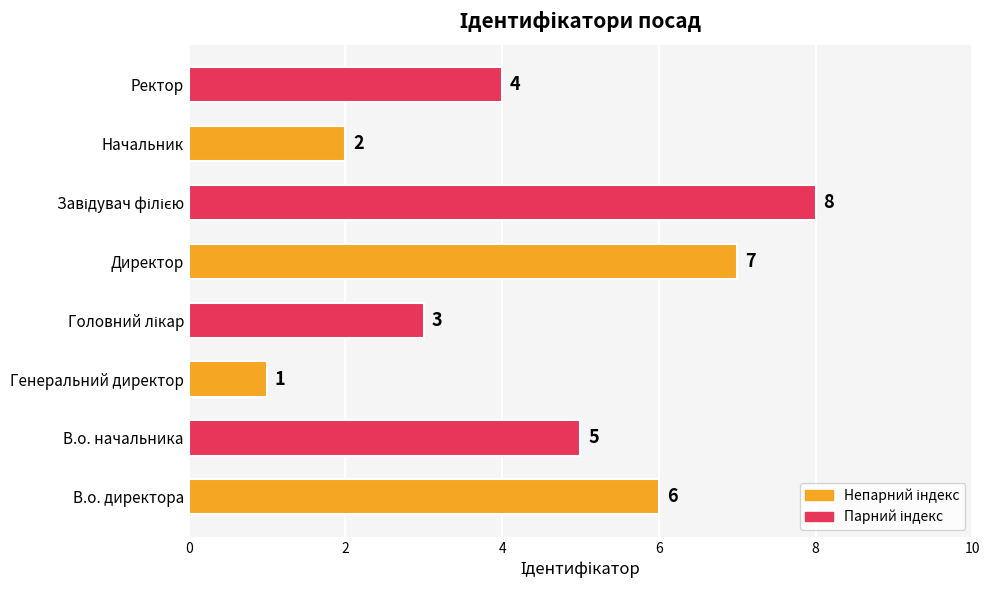

Between Начальник and Генеральний директор, which is larger?

Начальник